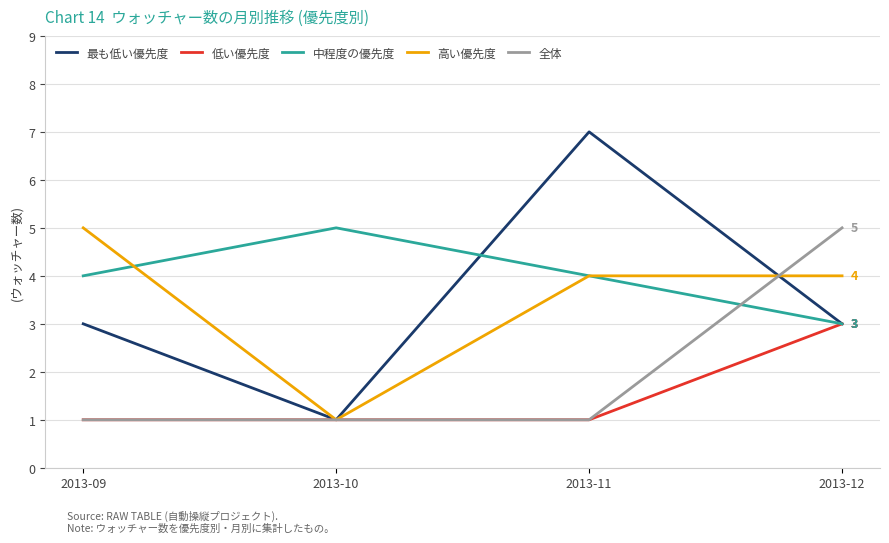

After their last crossing, which series has the higher values: 全体 or 中程度の優先度?

全体